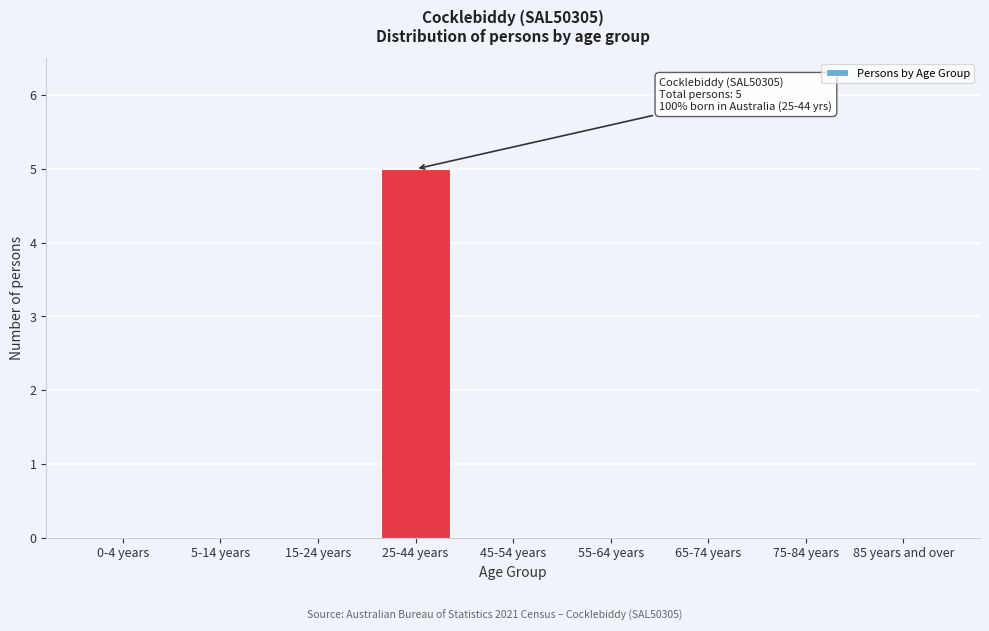

Reading right to left, transcribe all the data shown in this chart.

85 years and over=0	75-84 years=0	65-74 years=0	55-64 years=0	45-54 years=0	25-44 years=5	15-24 years=0	5-14 years=0	0-4 years=0